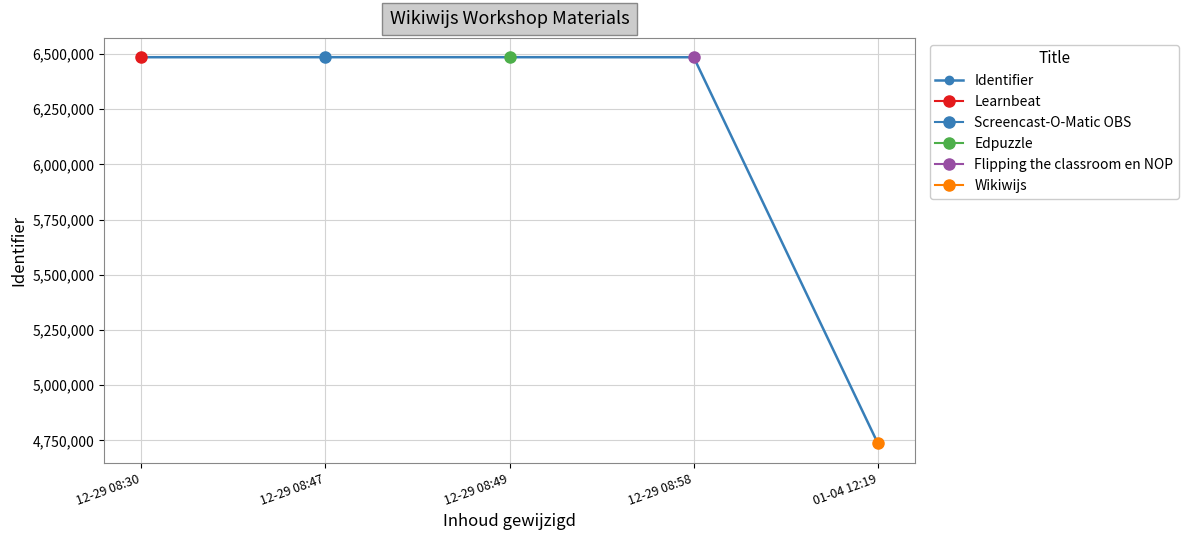

What is the sum of the values at 12-29 08:49 and 12-29 08:58?

12970265